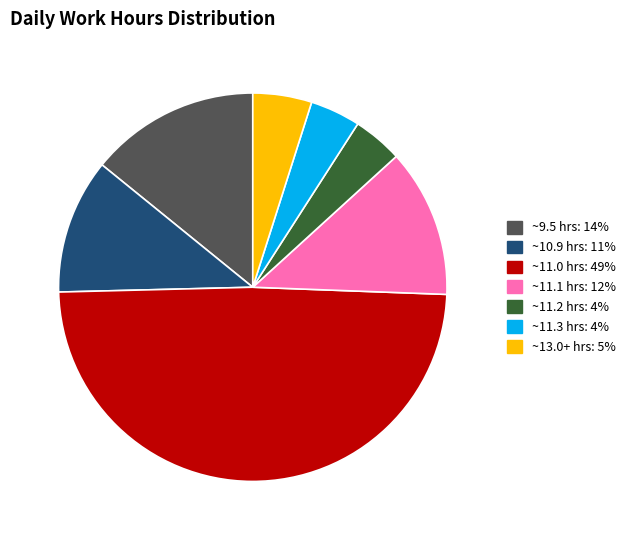

Is there any slice that represents more than half of the pie?

No